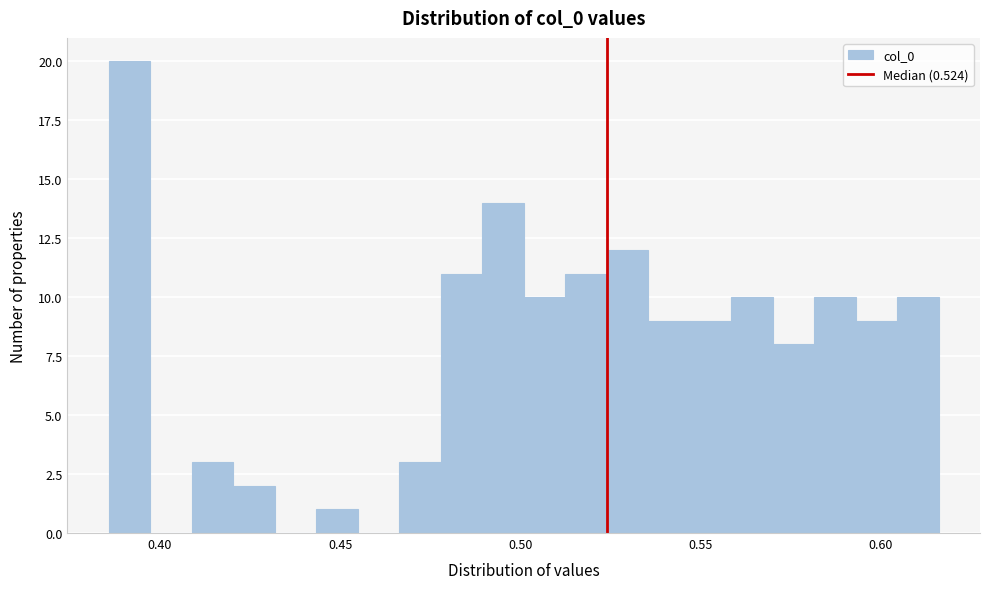

Read against the x-axis, roughly where is the centre of the tallest bar?

0.390